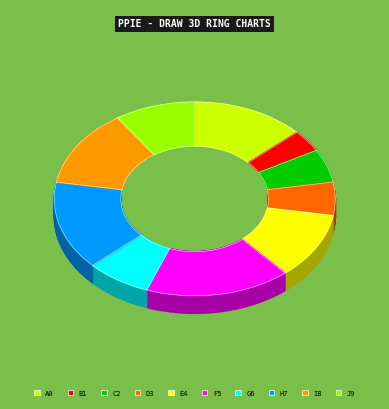

To the nearest percent, what is the difference between the largest and smallest slice percentages?

13%